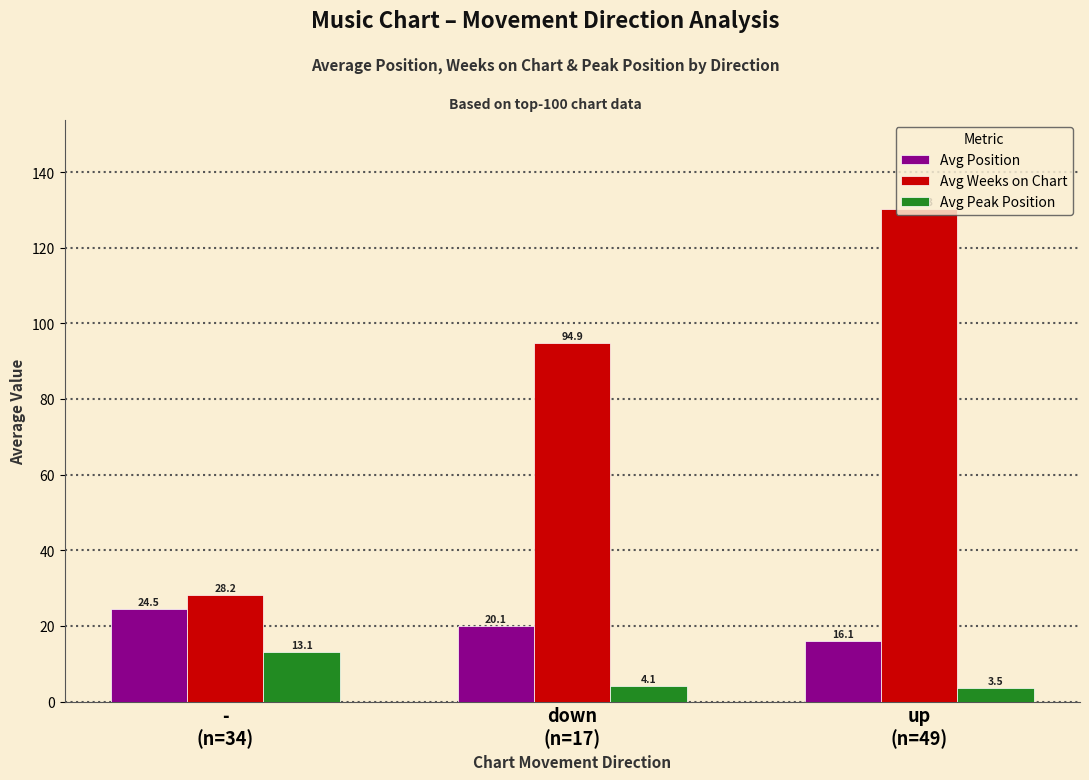

List the series in order of their overall mean, highest first.

Avg Weeks on Chart, Avg Position, Avg Peak Position